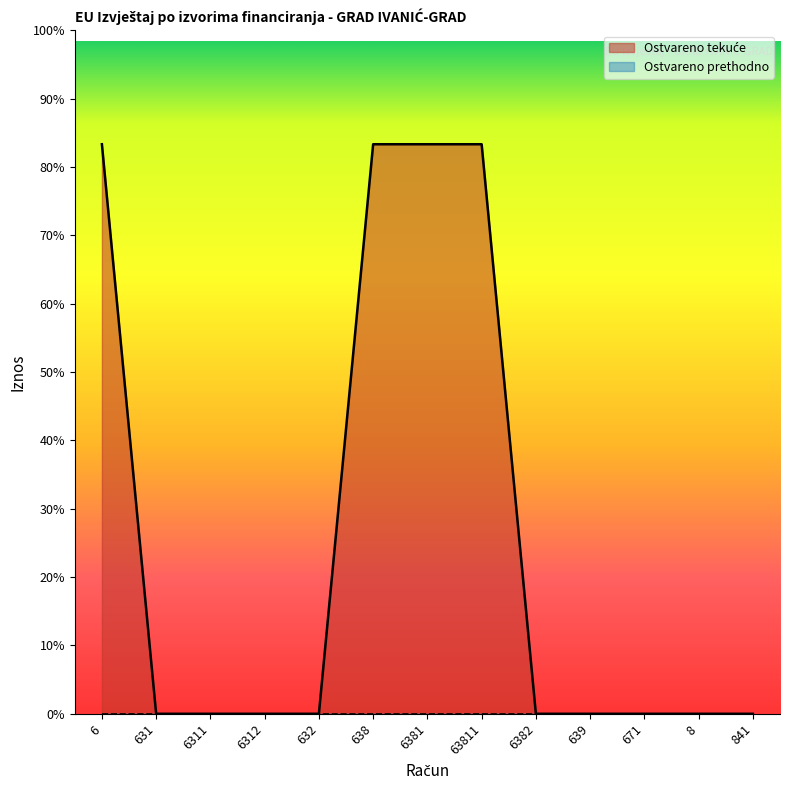

Reading right to left, list all the values displayed in this chart.

0.0	0.0	0.0	0.0	0.0	32350.1	32350.1	32350.1	0.0	0.0	0.0	0.0	32350.1